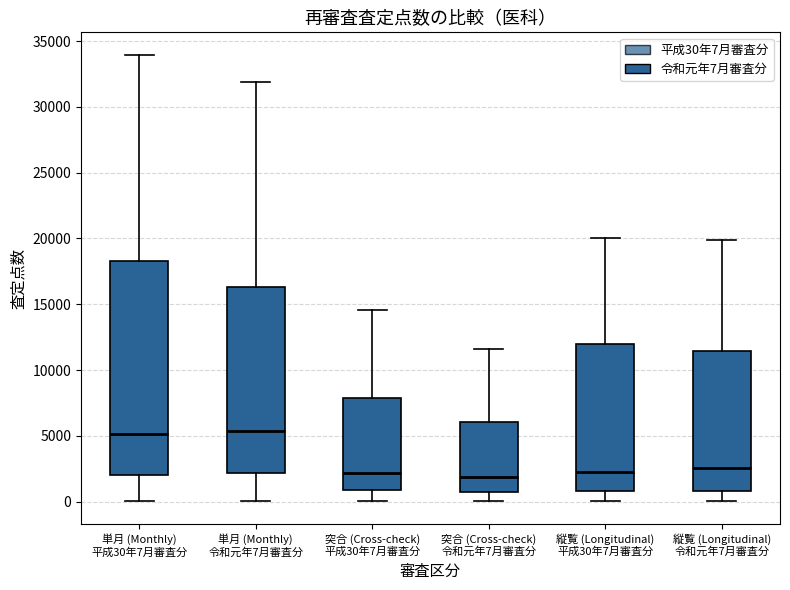

Where does the median line of the box for 単月 (Monthly) 平成30年7月審査分 sit on the y-axis? The values are not printed on the chart, so give them approximately, as read against the axis.

5000